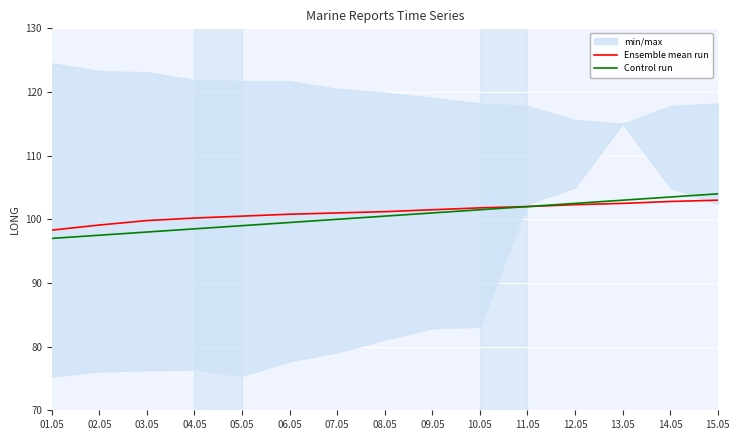

What is the highest value of the Control run series?

104.0